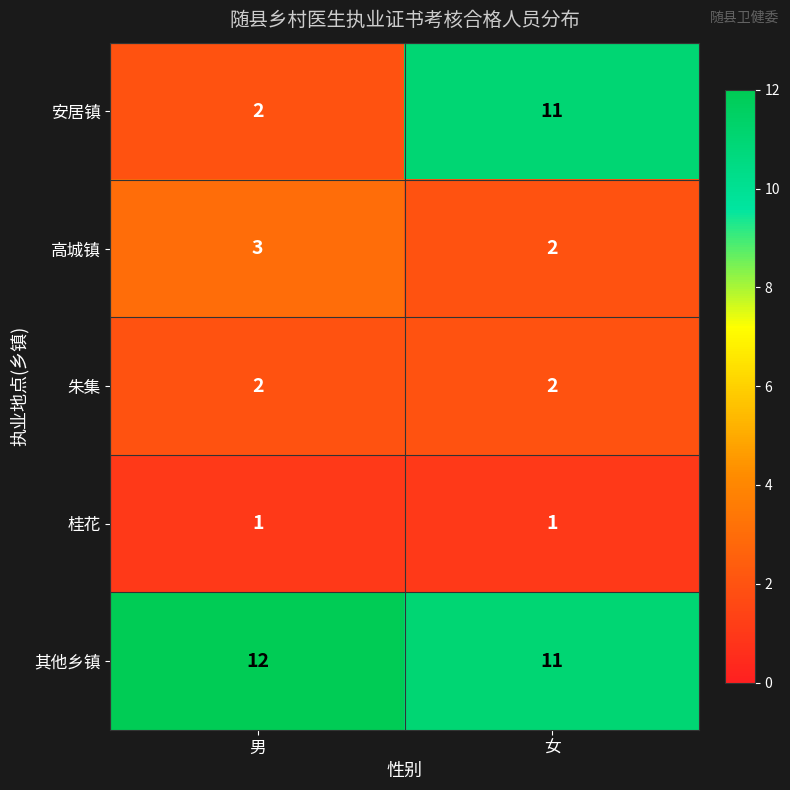

What is the total value across all series at 男?

20